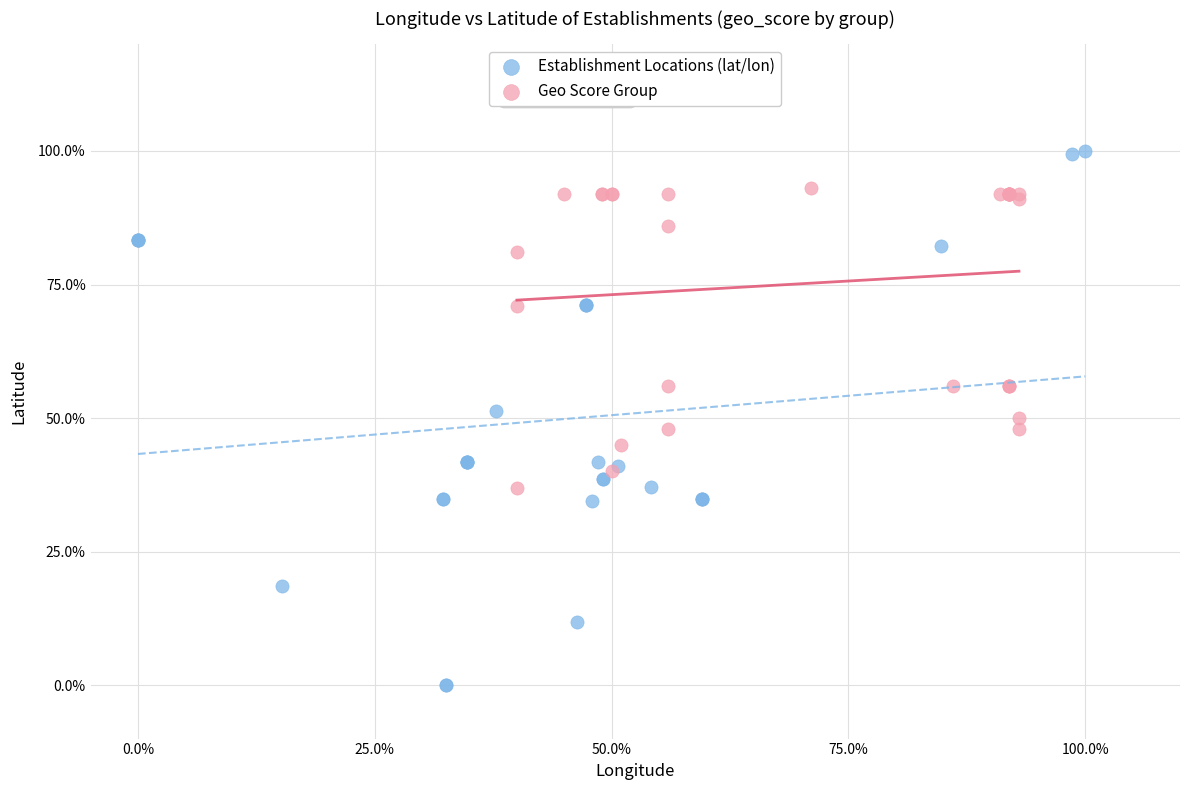

What are all the series names shown in the legend?

Establishment Locations (lat/lon), Geo Score Group